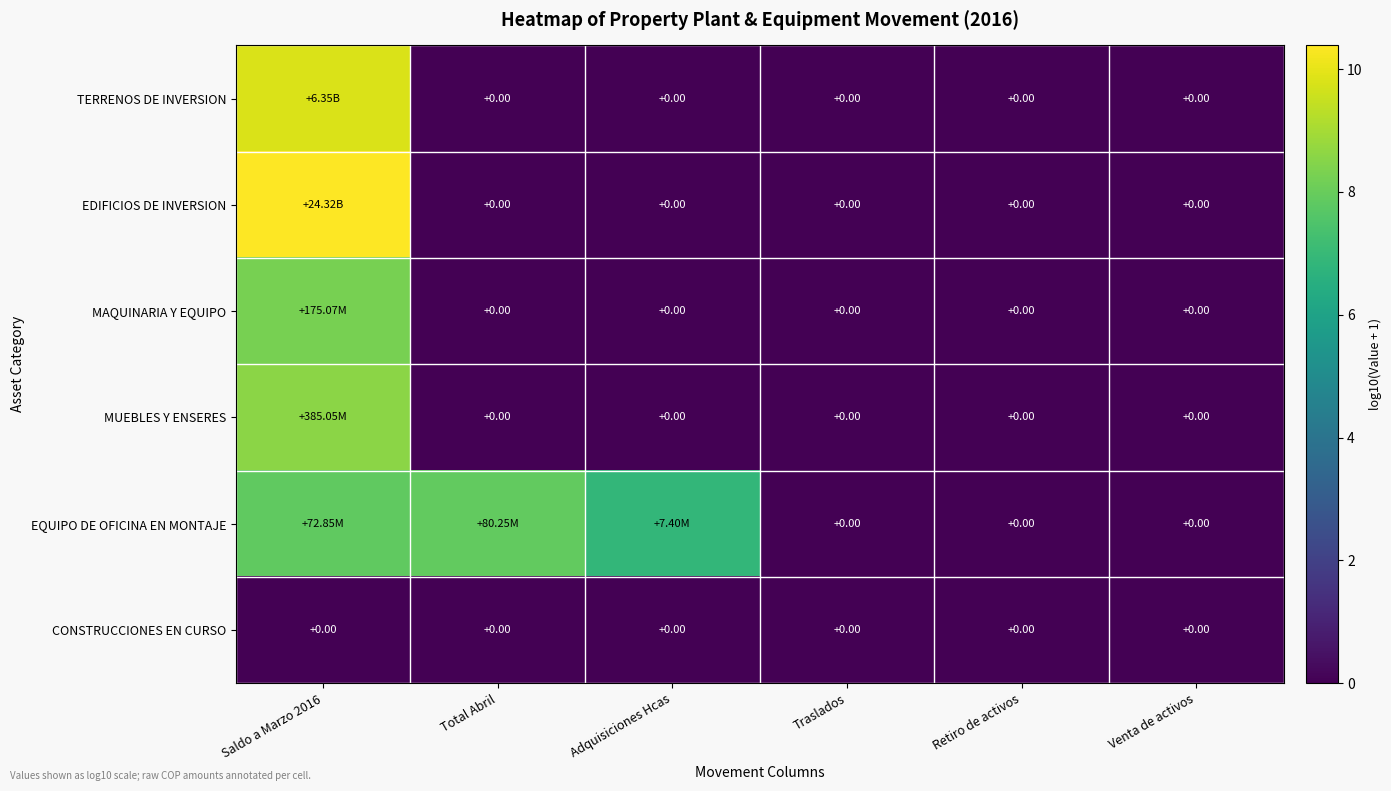

Is it true that MUEBLES Y ENSERES equals -5.5 at Total Abril?

False